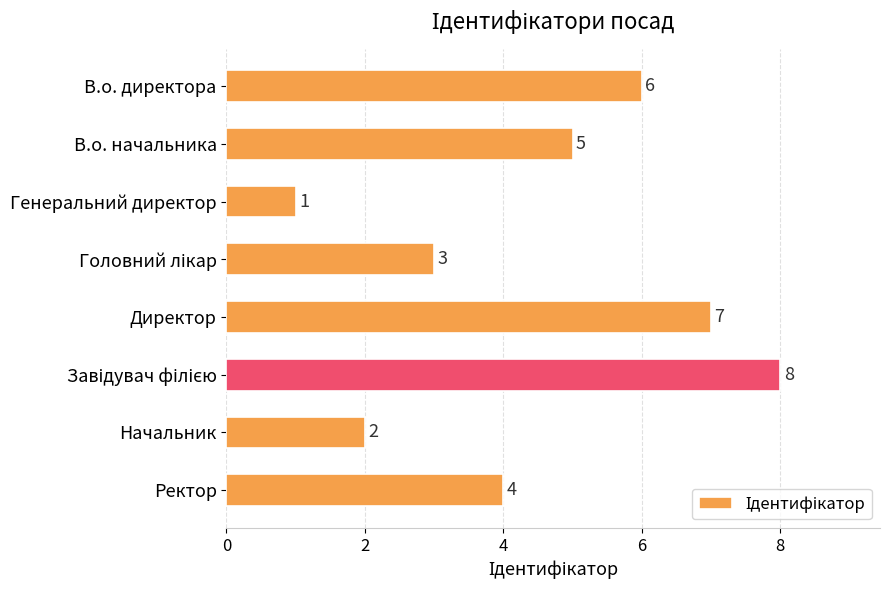

Where is the data nearest to the value 4?

Ректор